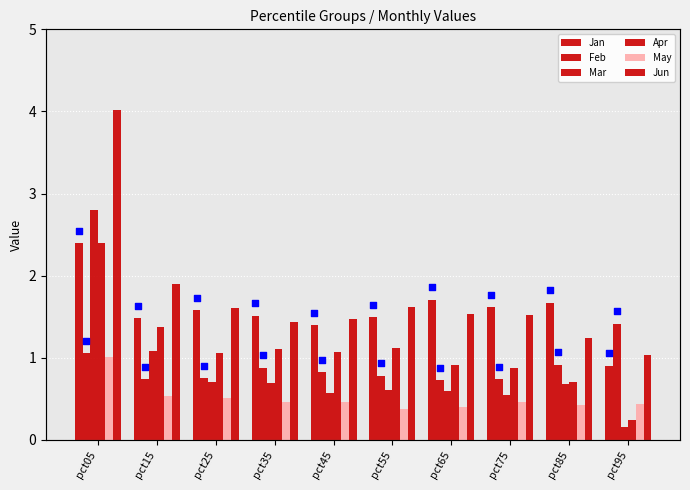

Which series has the widest spread of Y values?

Jun